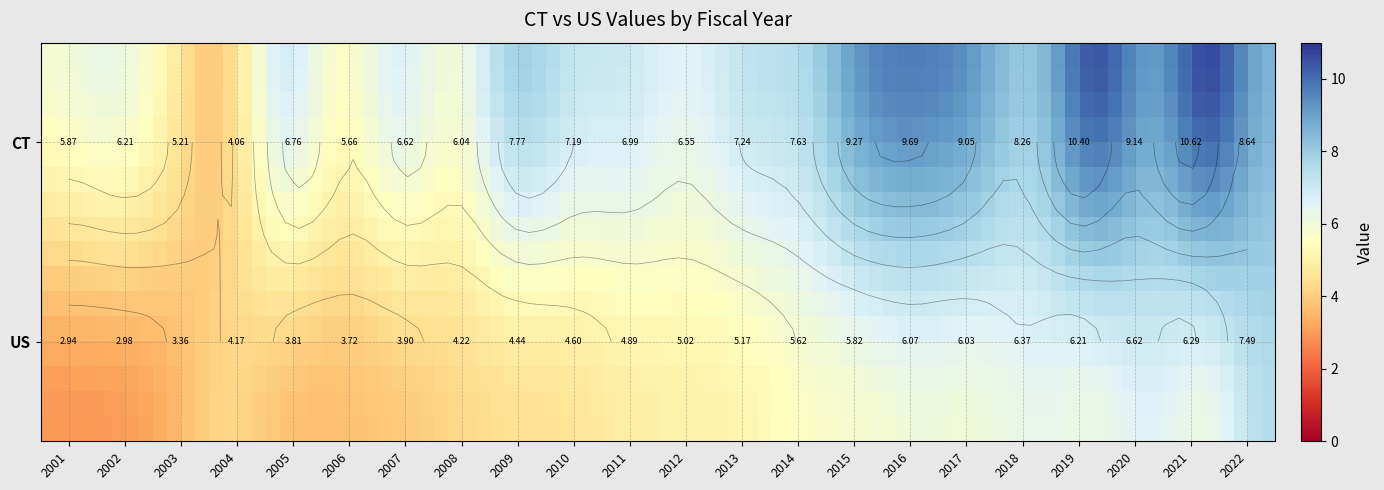

The US series shows 6.4 at 2018. True or false?

True